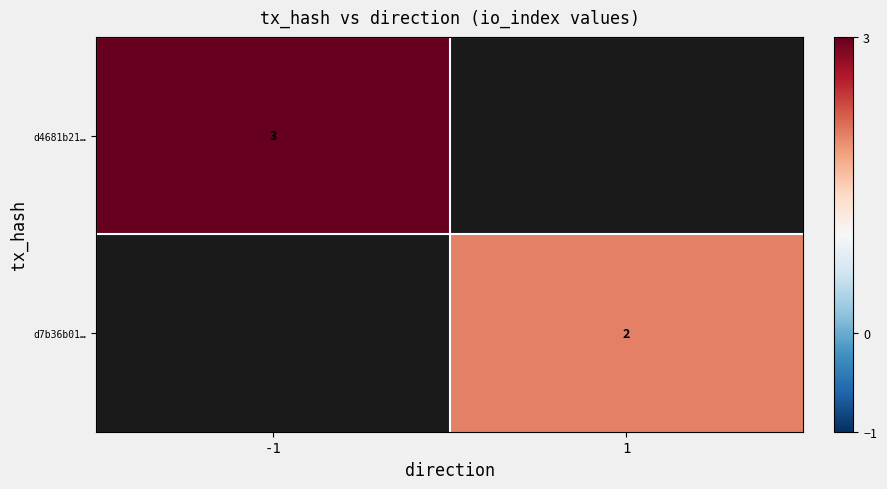

True or false: d7b36b01… has a value of 2 at 1.

True